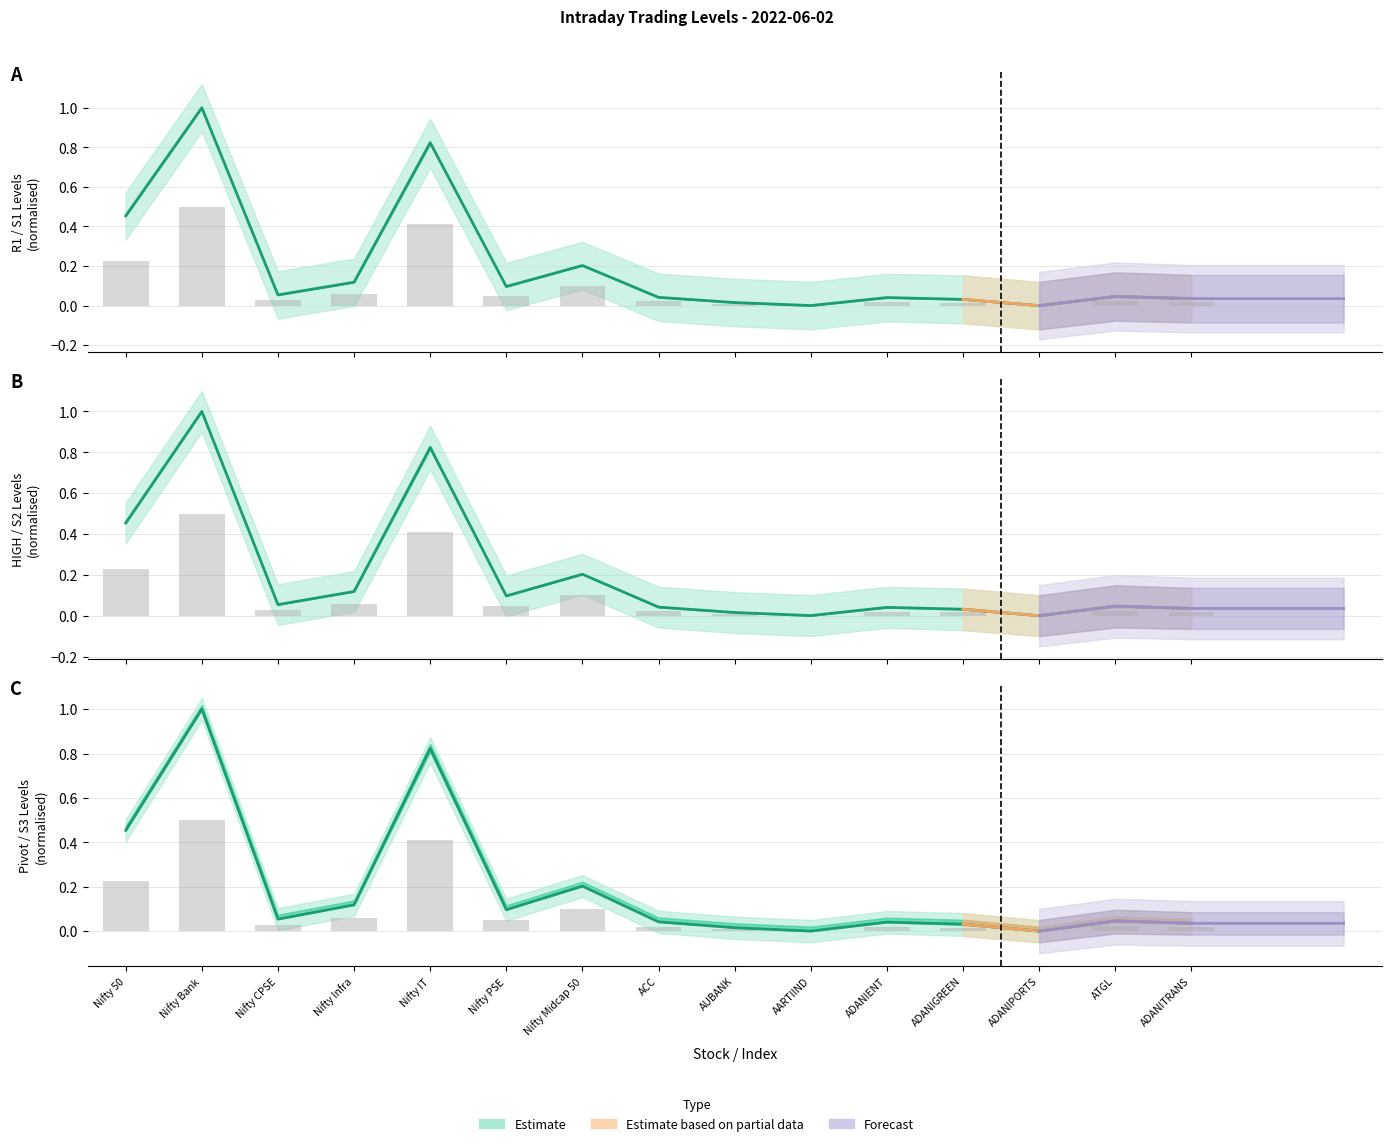

The chart shows a value of 0.0 at AUBANK. True or false?

True